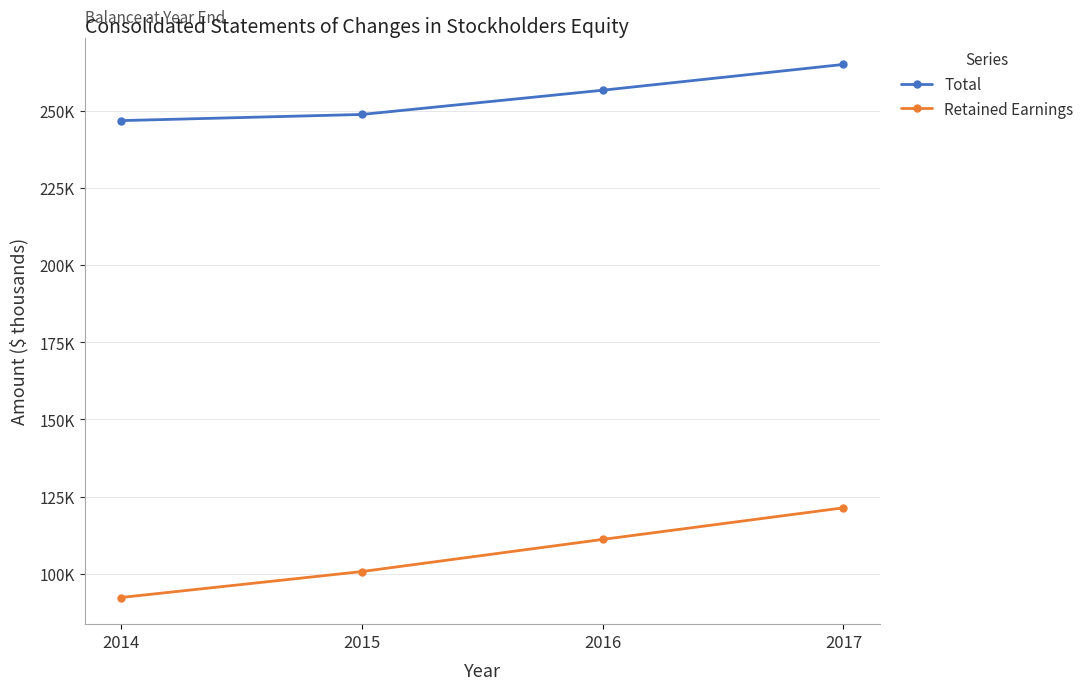

Reading left to right, list all the values displayed in this chart.

Total: 246779	248768	256618	264976
Retained Earnings: 92297	100701	111114	121353